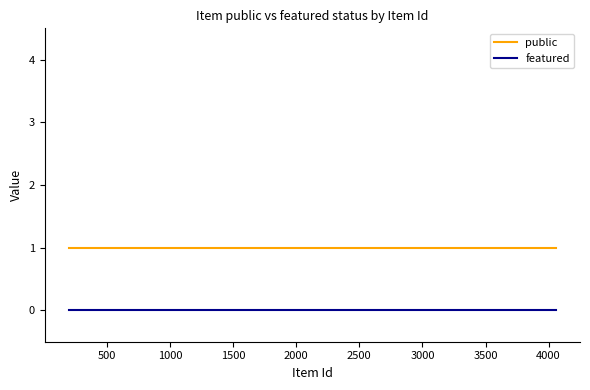

True or false: public and featured intersect in this chart.

False